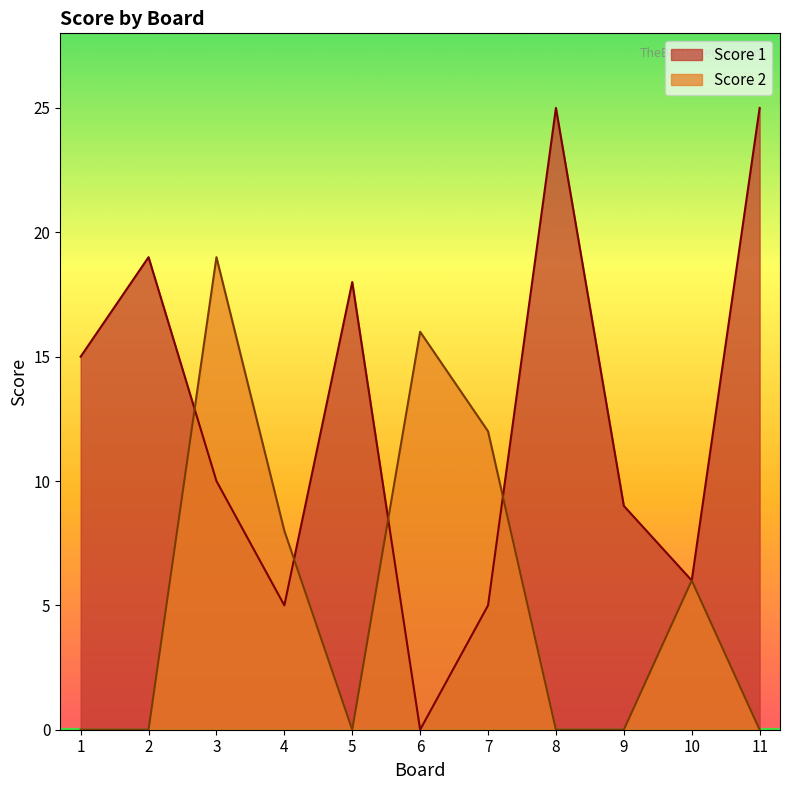

Which series has the largest total across all categories?

Score 1